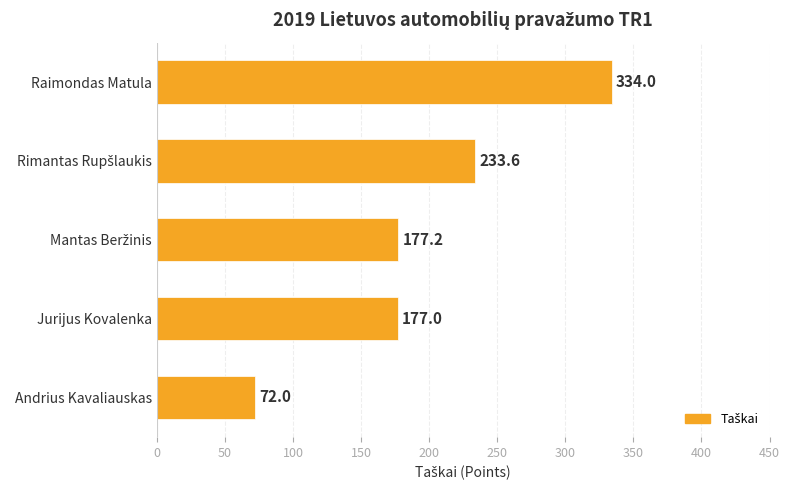

The value at Raimondas Matula is 438.8. True or false?

False